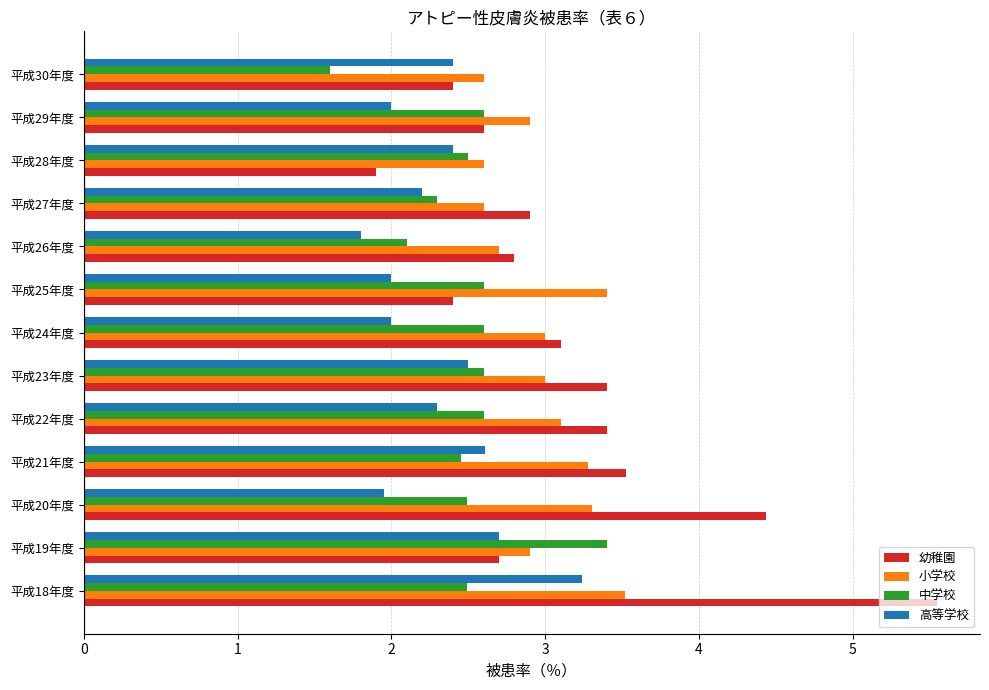

At 平成20年度, list the series in order from largest to smallest.

幼稚園, 小学校, 中学校, 高等学校